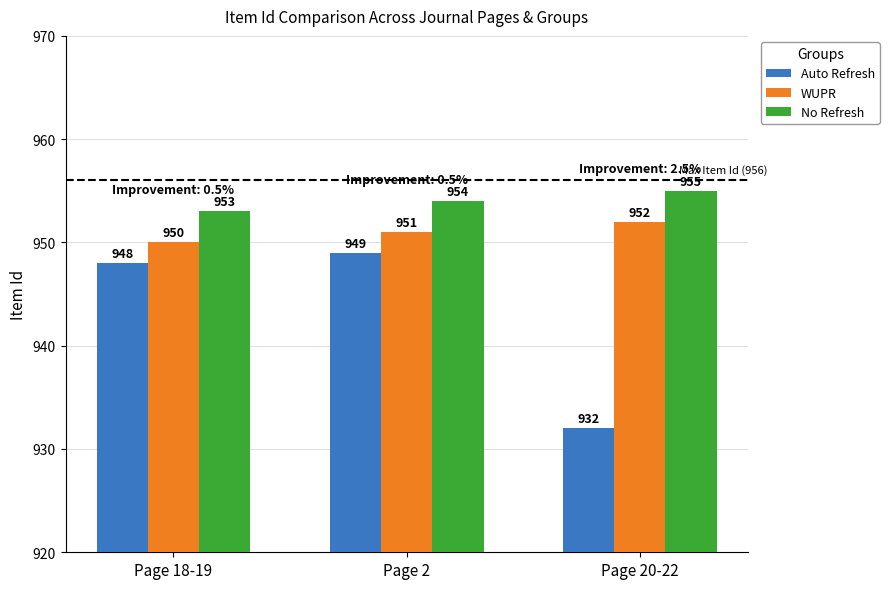

Are the bars grouped side by side (vs. stacked)?

Yes